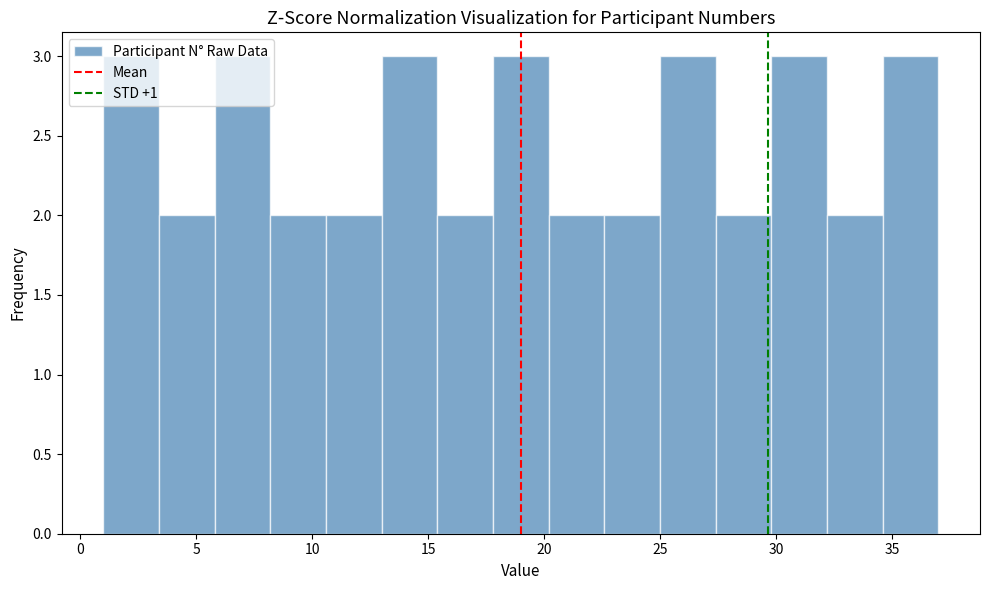

Reading left to right, transcribe this chart: for each bar, give the range it covers on the x-axis and its height. Neither the bar edges nor the heights are printed on the chart, so give them approximately, as read against the axes.

1.0 to 3.4: 3
3.4 to 5.8: 2
5.8 to 8.2: 3
8.2 to 10.6: 2
10.6 to 13.0: 2
13.0 to 15.4: 3
15.4 to 17.8: 2
17.8 to 20.2: 3
20.2 to 22.6: 2
22.6 to 25.0: 2
25.0 to 27.4: 3
27.4 to 29.8: 2
29.8 to 32.2: 3
32.2 to 34.6: 2
34.6 to 37.0: 3